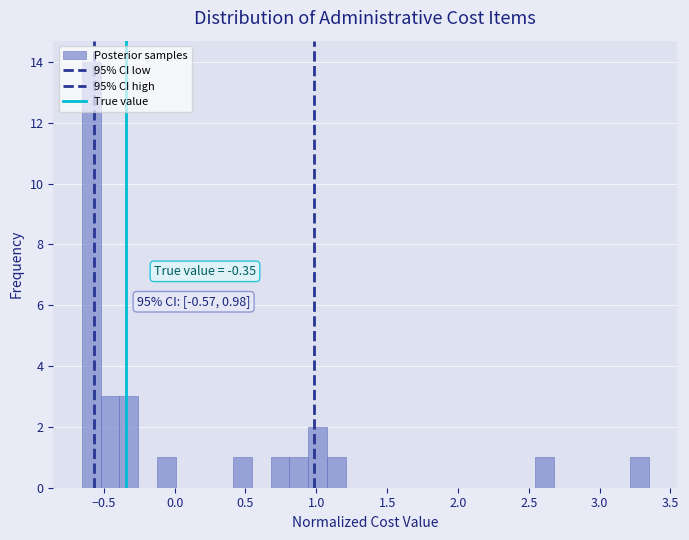

Around what value on the x-axis is the tallest bar? Give the approximate position of its centre, as read against the axis.

-0.60